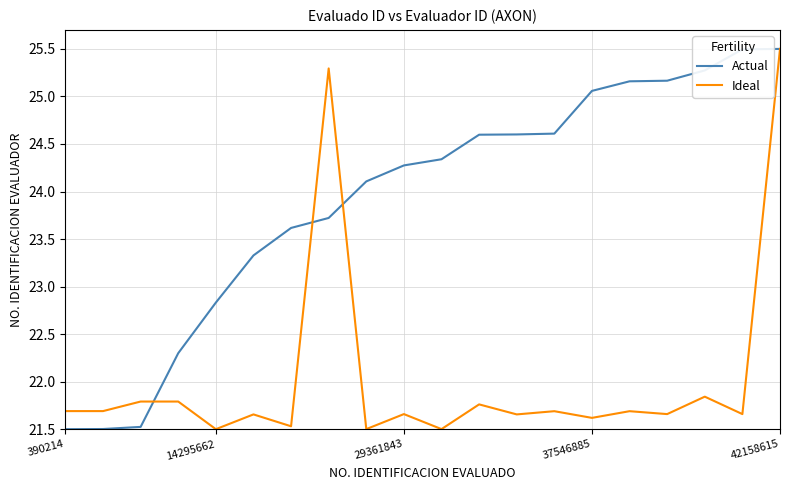

What is the highest value of the Ideal series?

25.5